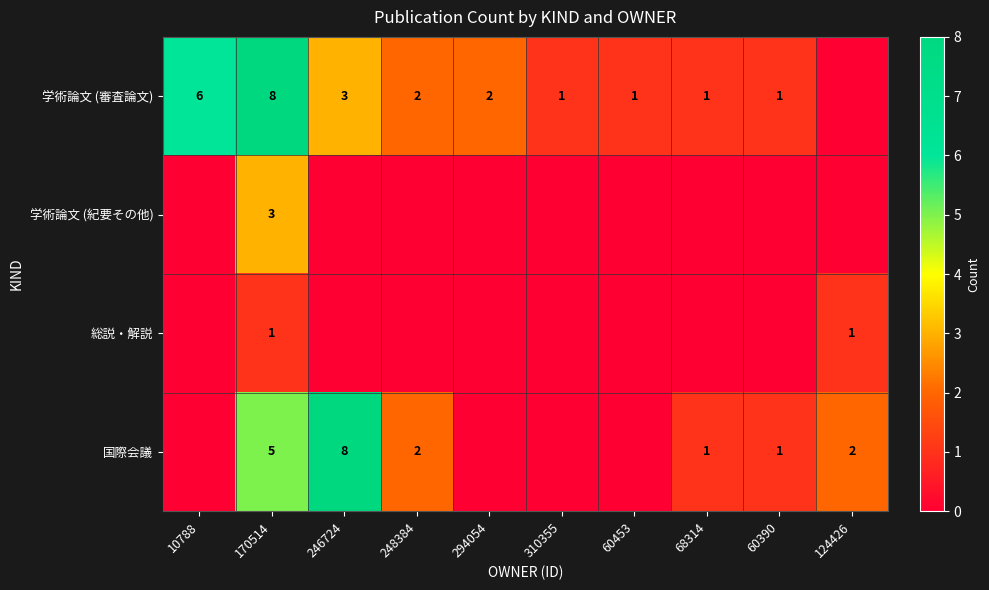

The 学術論文 (審査論文) series shows 1 at 248384. True or false?

False